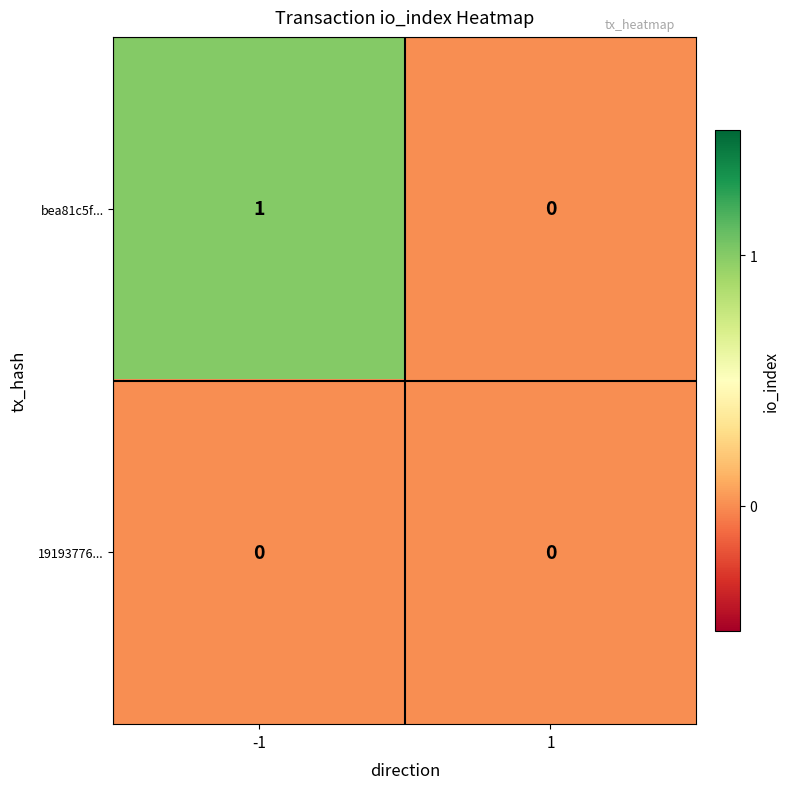

The bea81c5f... series shows 1 at -1. True or false?

True